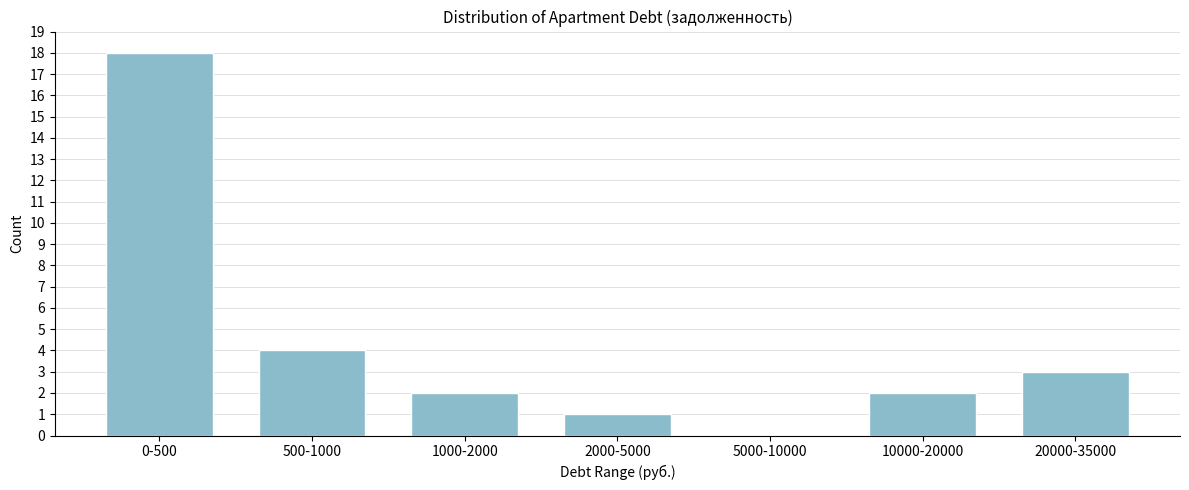

Reading right to left, transcribe all the data shown in this chart.

20000-35000=3	10000-20000=2	5000-10000=0	2000-5000=1	1000-2000=2	500-1000=4	0-500=18